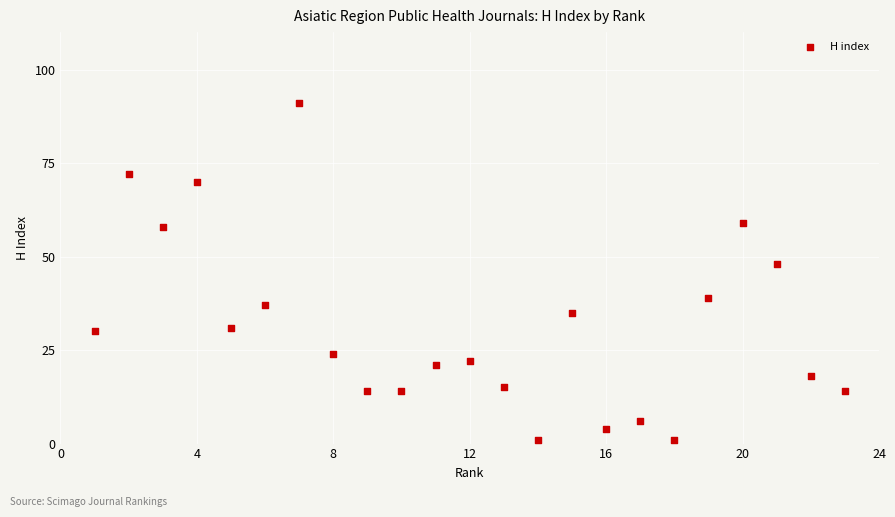

What is the range of X values (max minus min)?

22